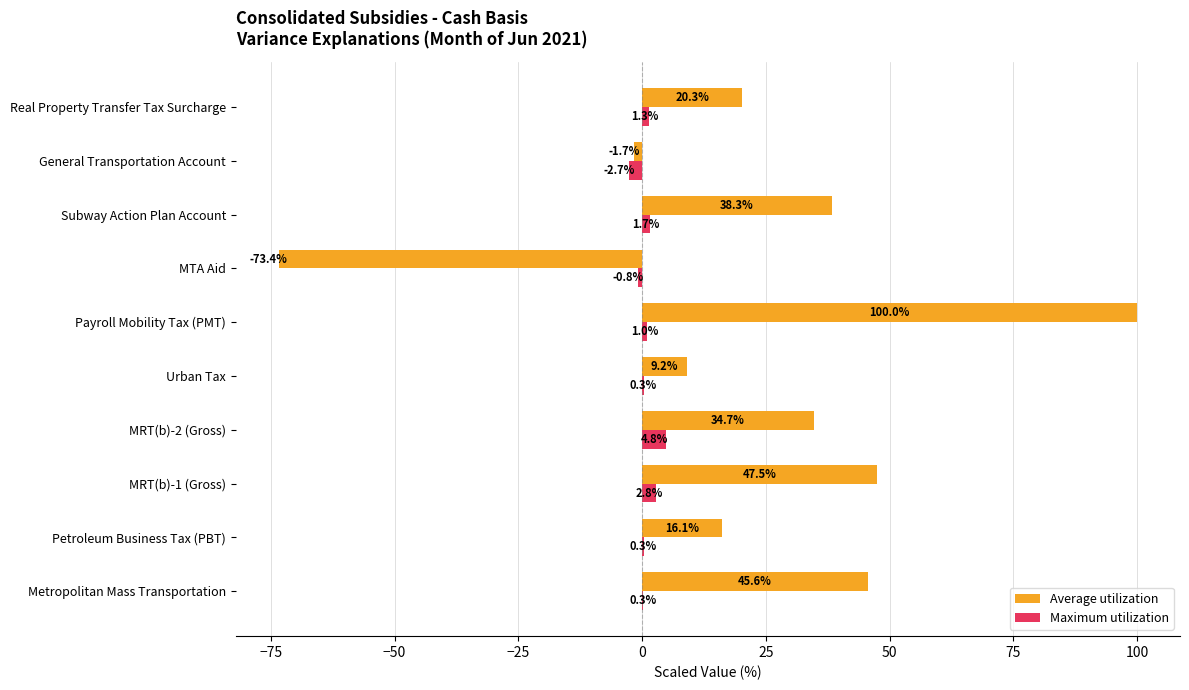

Which label corresponds to the largest value in the chart?

Payroll Mobility Tax (PMT)